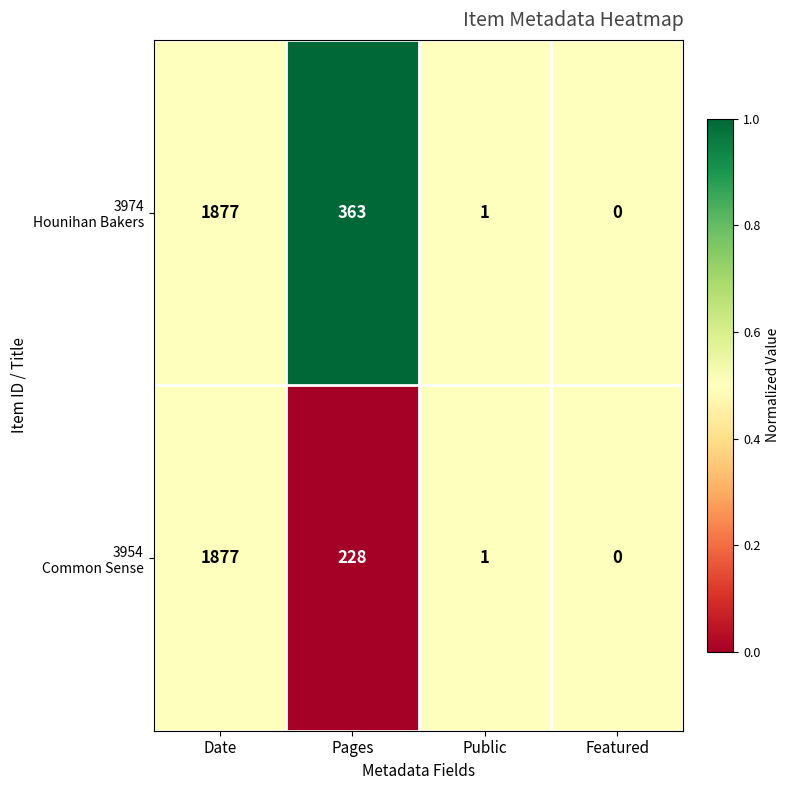

What is the greatest value displayed?

1877